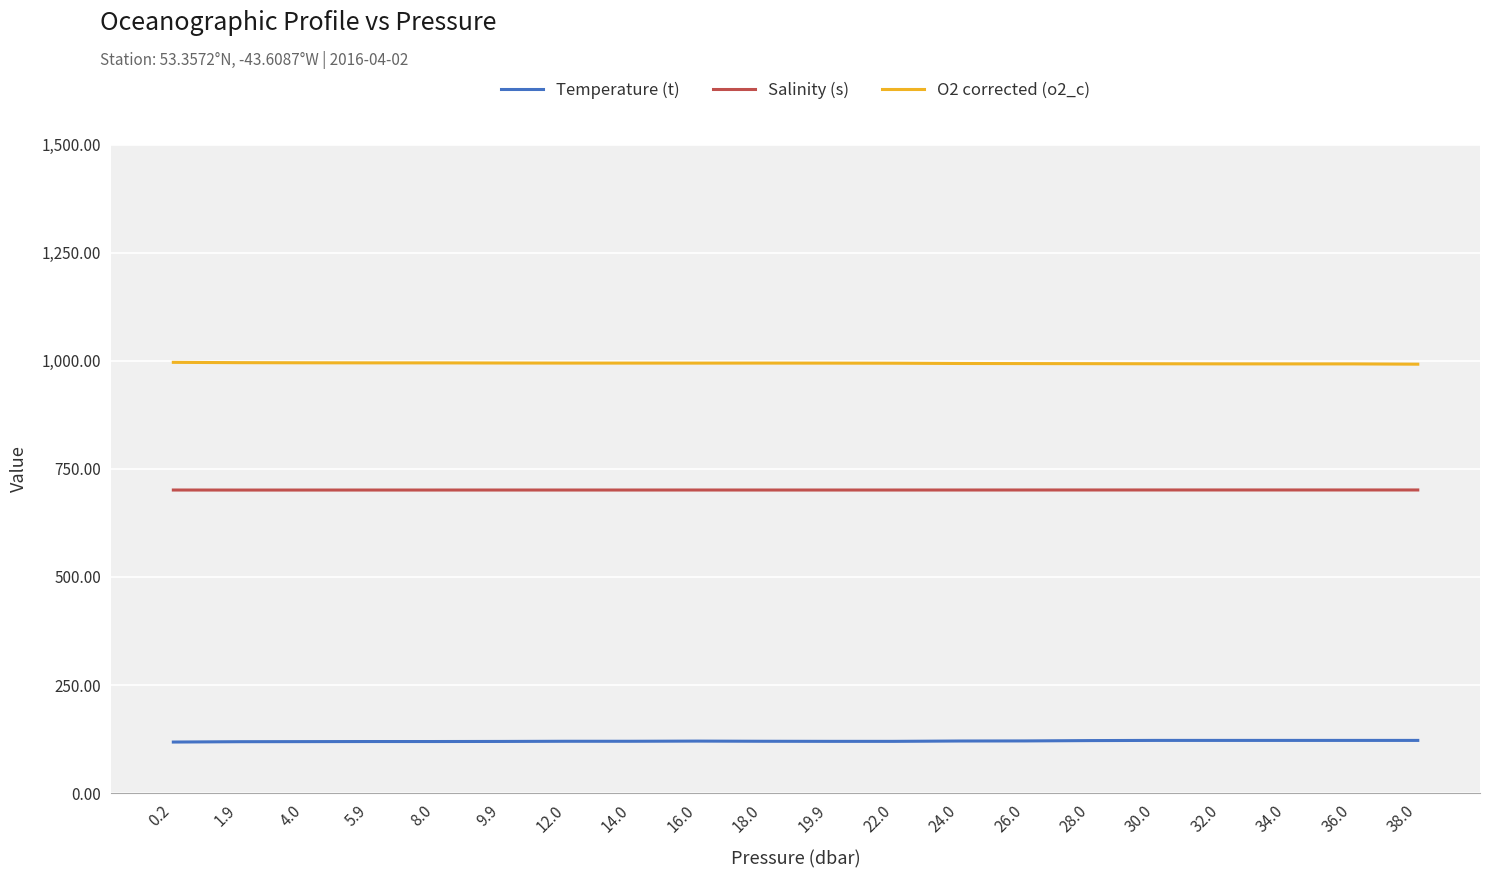

Is it true that Salinity (s) equals 413.9 at 32.0?

False